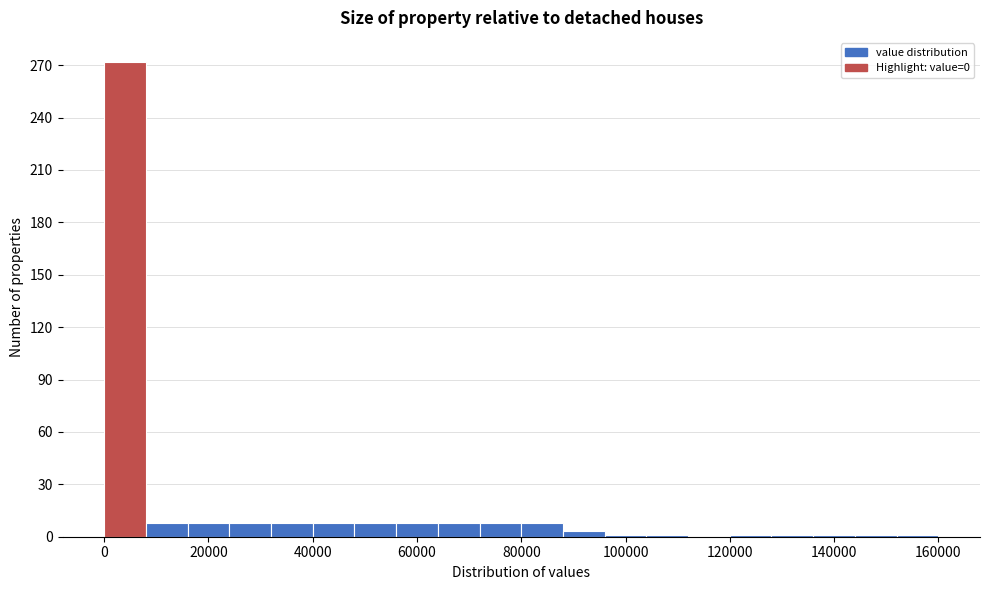

Reading left to right, list every bar in this chart as the range it spans on the x-axis followed by its height. The values are not printed on the chart, so give them approximately, as read against the axis.

0 to 8000: 270
8000 to 16000: 10
16000 to 24000: 10
24000 to 32000: 10
32000 to 40000: 10
40000 to 48000: 10
48000 to 56000: 10
56000 to 64000: 10
64000 to 72000: 10
72000 to 80000: 10
80000 to 88000: 10
88000 to 96000: under 5
96000 to 104000: under 5
104000 to 112000: under 5
112000 to 120000: 0
120000 to 128000: under 5
128000 to 136000: under 5
136000 to 144000: under 5
144000 to 152000: under 5
152000 to 160000: under 5